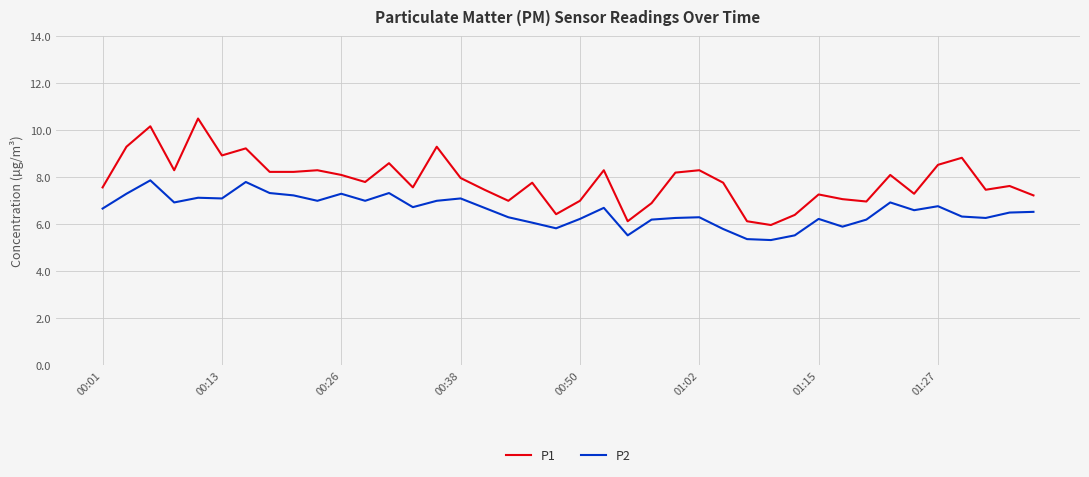

True or false: P1 and P2 cross at least once.

False